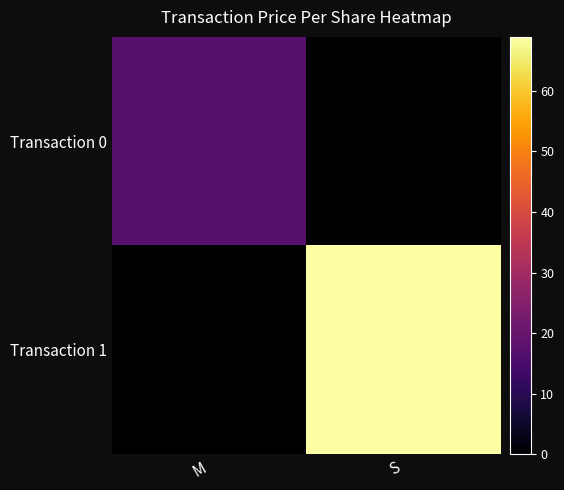

What is the maximum value shown in the chart?

68.9